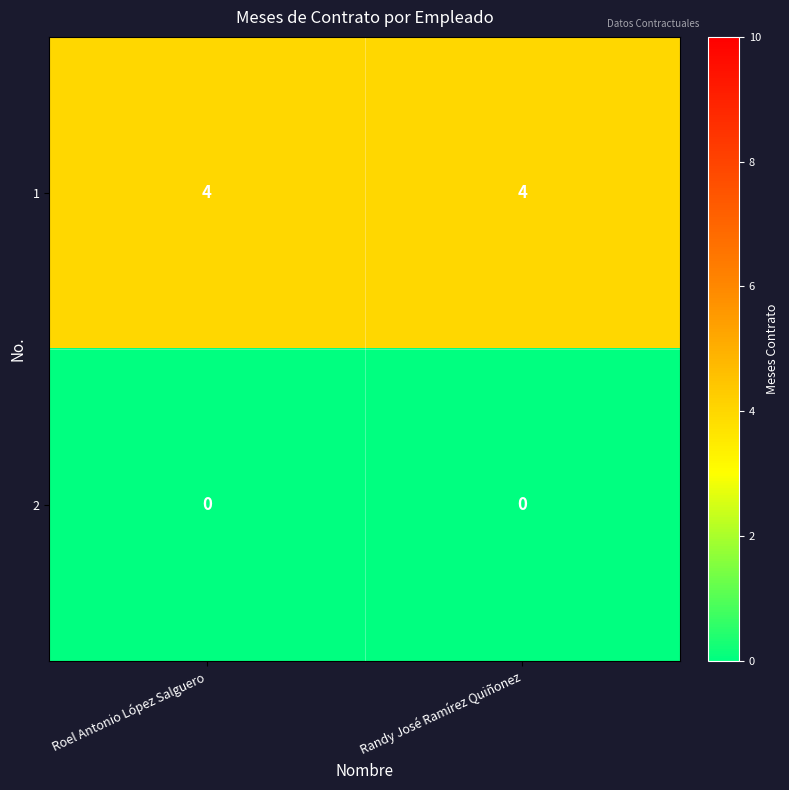

What is the spread (max minus min) of values at Roel Antonio López Salguero?

4